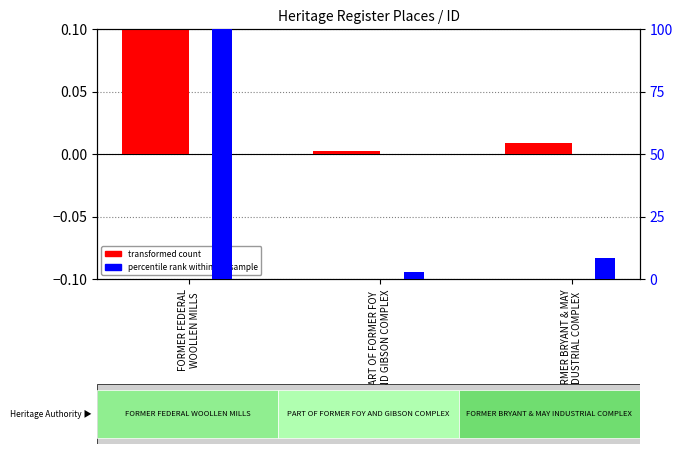

How many bars are there in each group?

2